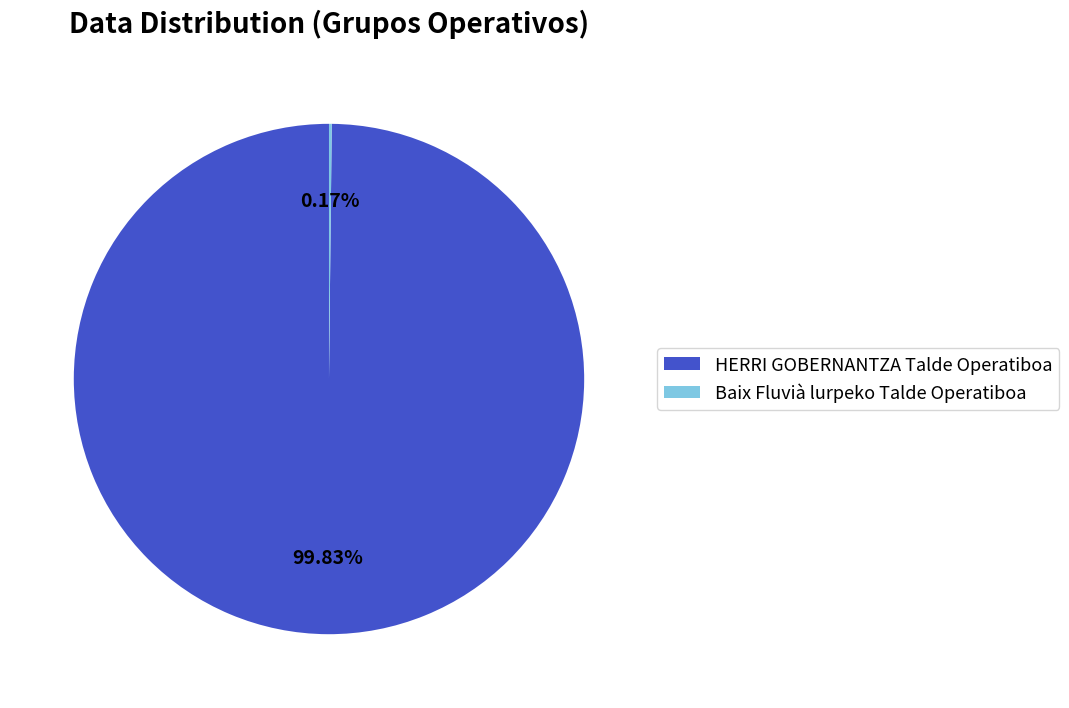

To the nearest percent, what is the average slice percentage?

50%